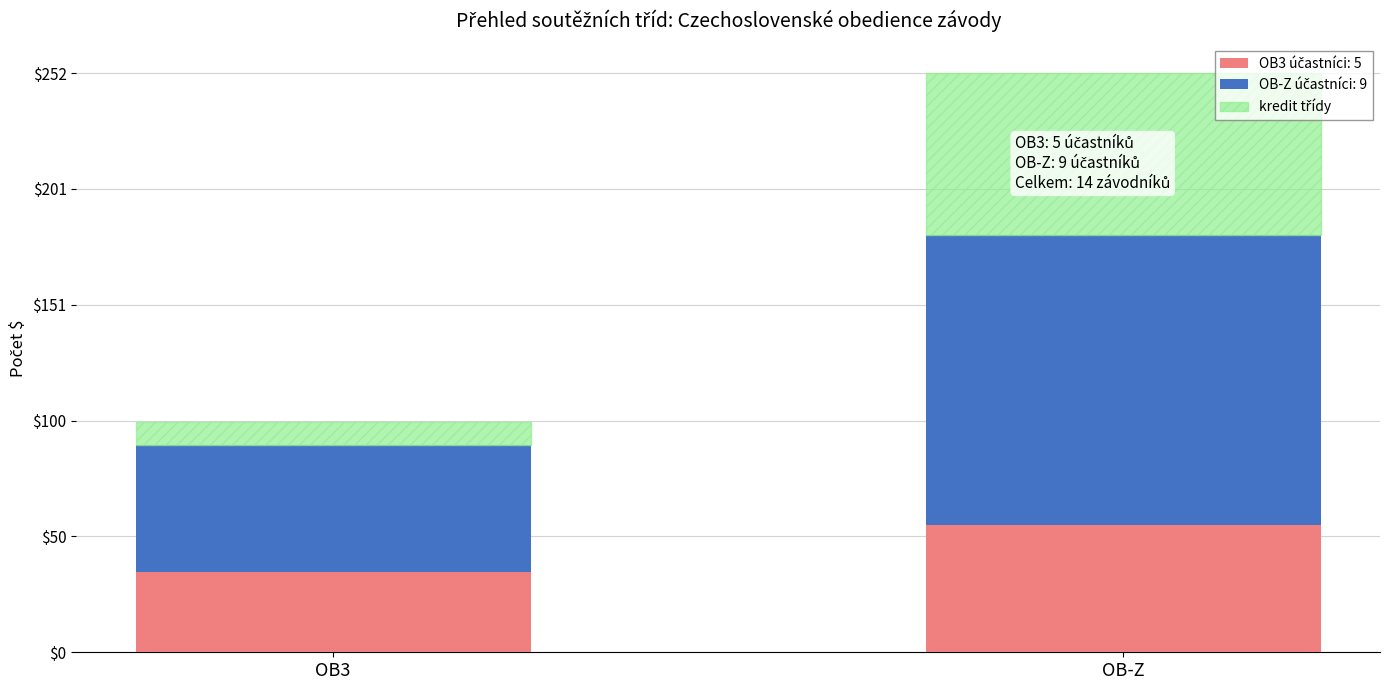

What is the total value across all series at OB3?

100.0